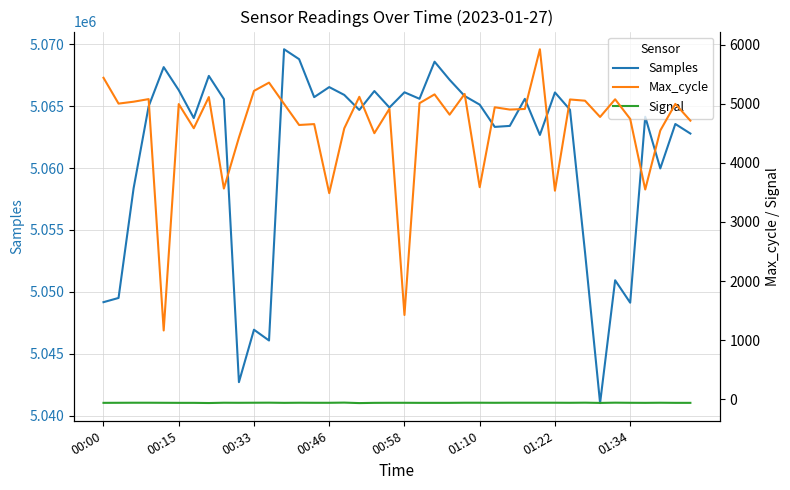

How many lines are shown in the chart?

3